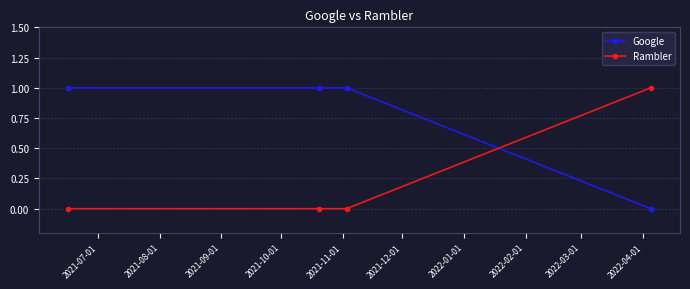

True or false: Google and Rambler cross at least once.

True